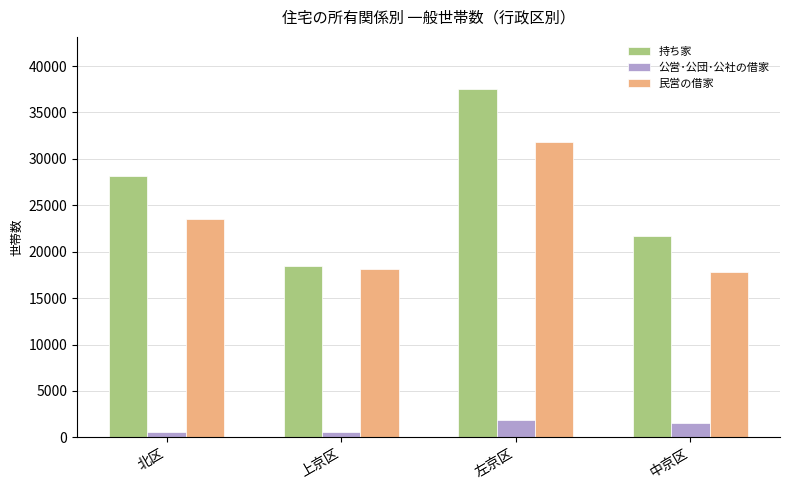

What is the difference between the 民営の借家 values at 北区 and 上京区?

5406